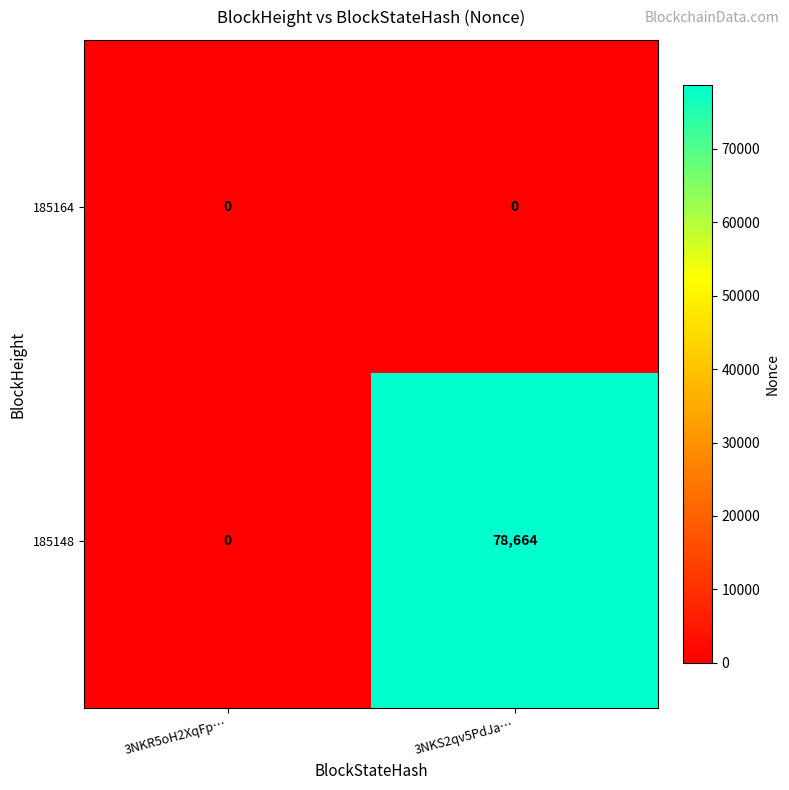

Is it true that 185148 equals 0 at 3NKR5oH2XqFp…?

True